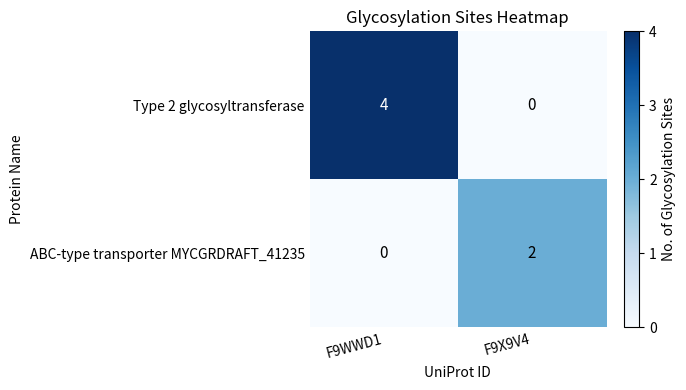

Rank the series at F9WWD1 from highest to lowest value.

Type 2 glycosyltransferase, ABC-type transporter MYCGRDRAFT_41235